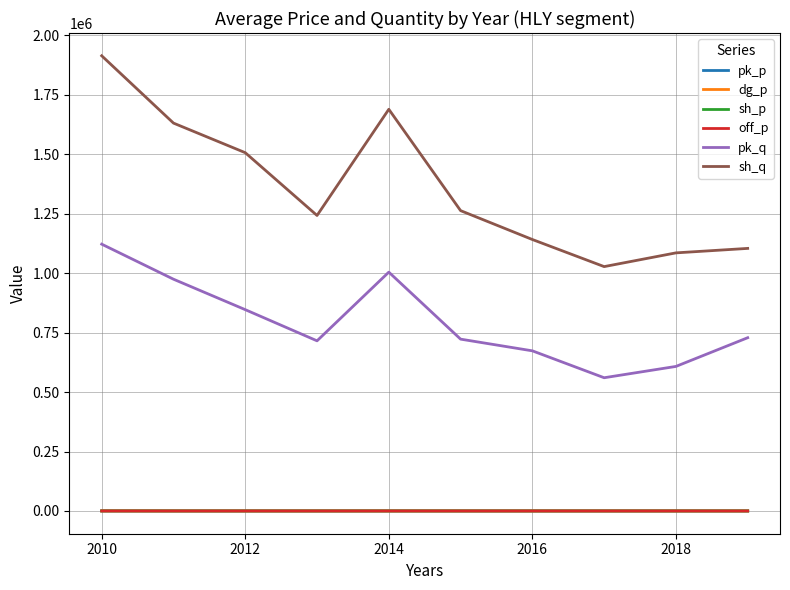

Does the chart display data point markers on the line(s)?

No